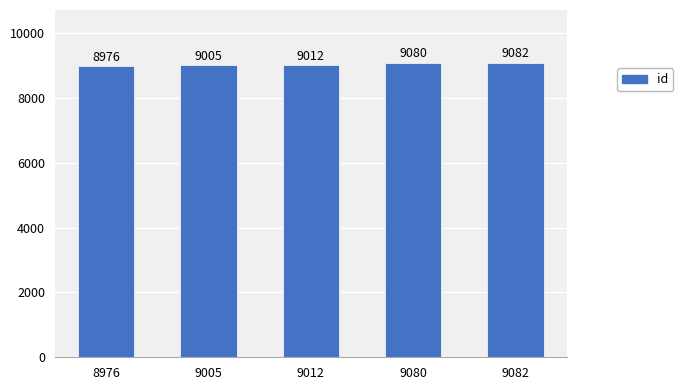

What is the change in value from 8976 to 9082?

+106